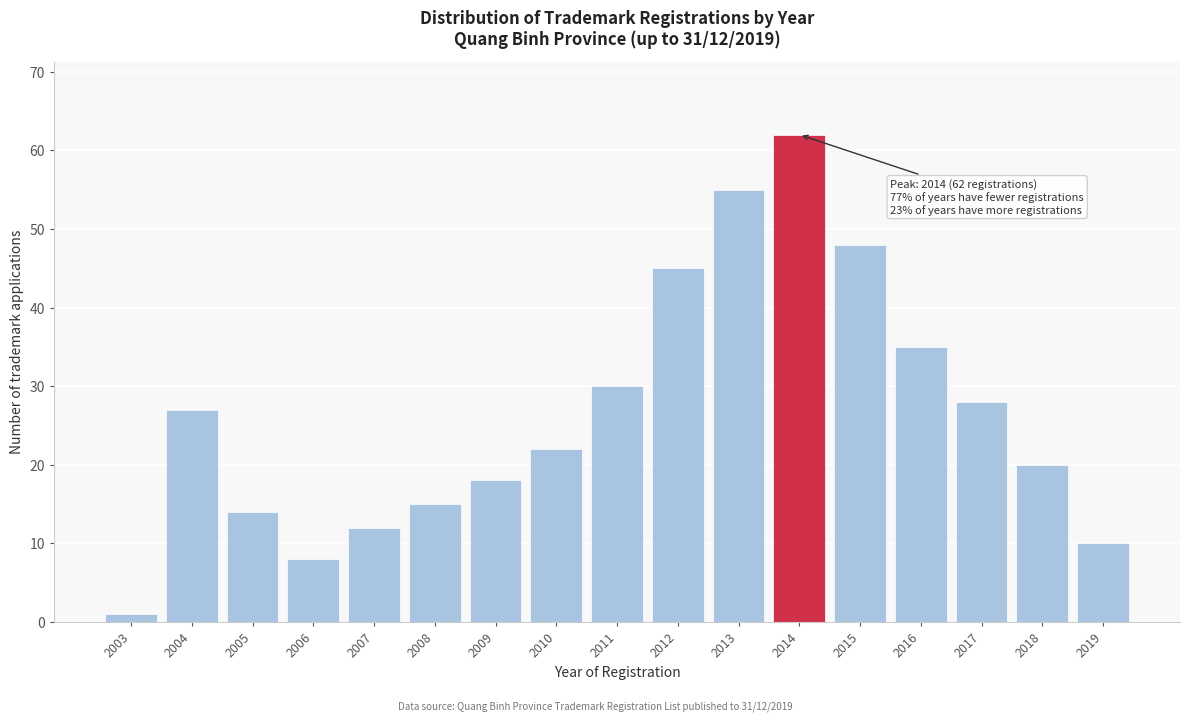

Reading right to left, list all the values displayed in this chart.

2019=10	2018=20	2017=28	2016=35	2015=48	2014=62	2013=55	2012=45	2011=30	2010=22	2009=18	2008=15	2007=12	2006=8	2005=14	2004=27	2003=1